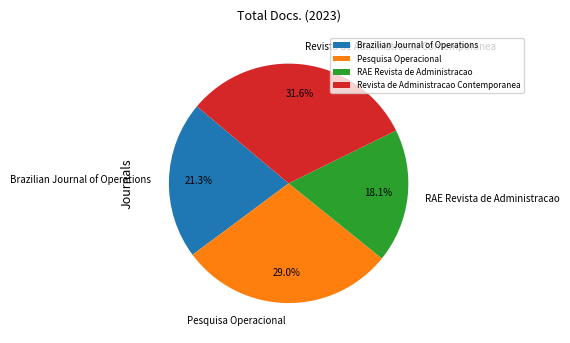

What percentage is the Pesquisa Operacional slice, to the nearest percent?

29%